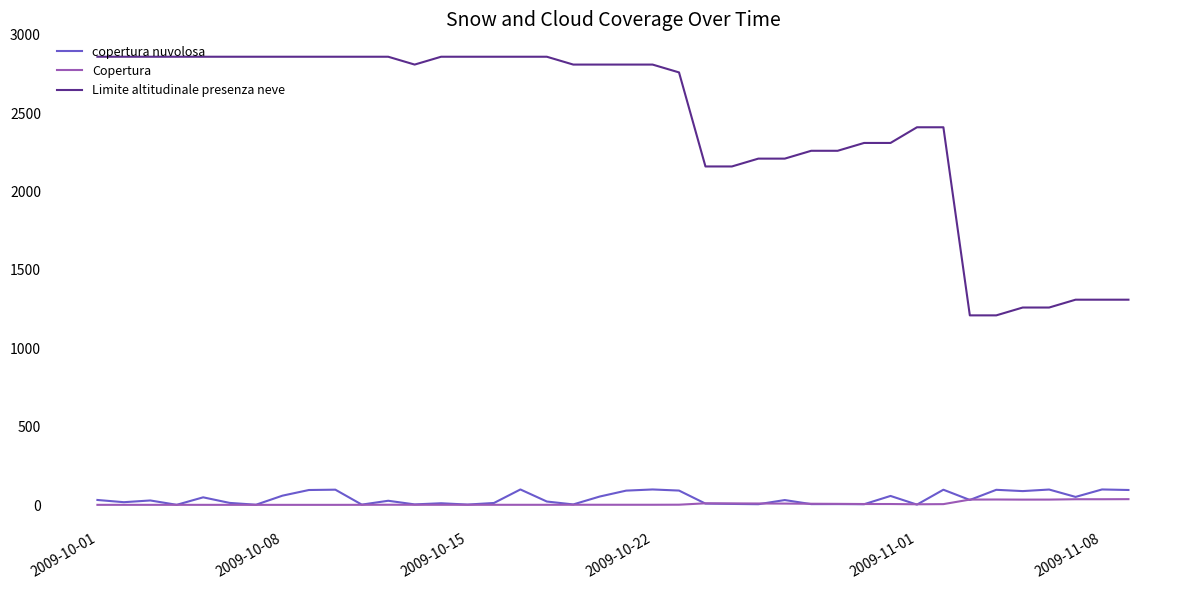

Which series has the widest spread of values?

Limite altitudinale presenza neve